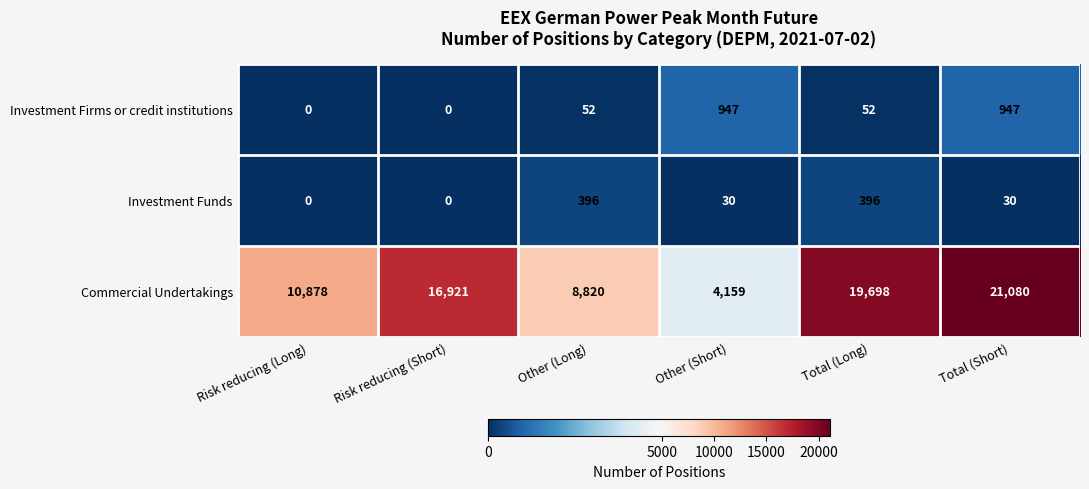

Between Risk reducing (Short) and Other (Long), which series saw the biggest shift?

Commercial Undertakings